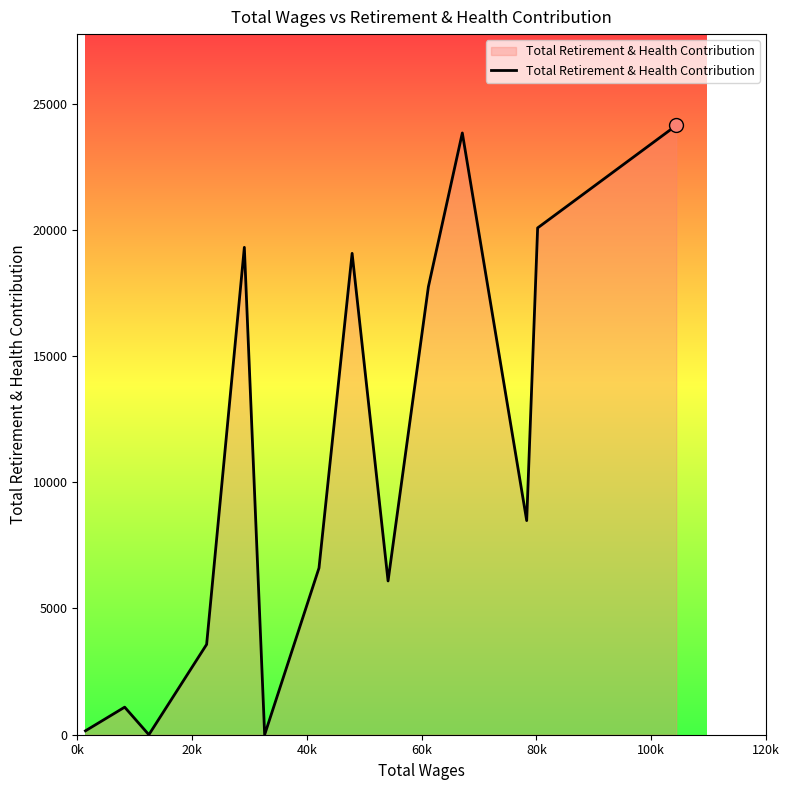

What is the greatest value displayed?

24133